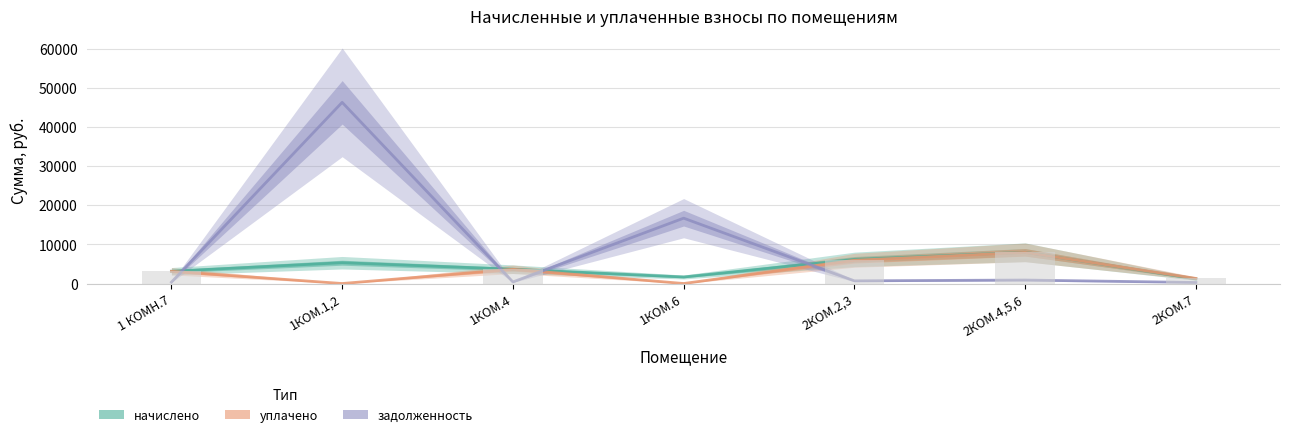

List the labels in order of задолженность value, smallest first.

2КОМ.7, 1 КОМН.7, 1КОМ.4, 2КОМ.2,3, 2КОМ.4,5,6, 1КОМ.6, 1КОМ.1,2